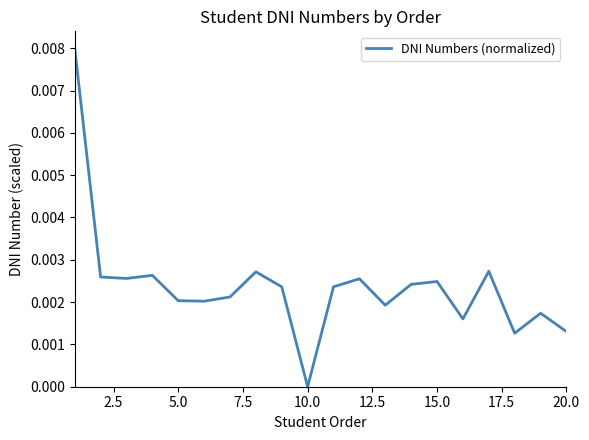

Which category has the lowest value across all series?

10.0